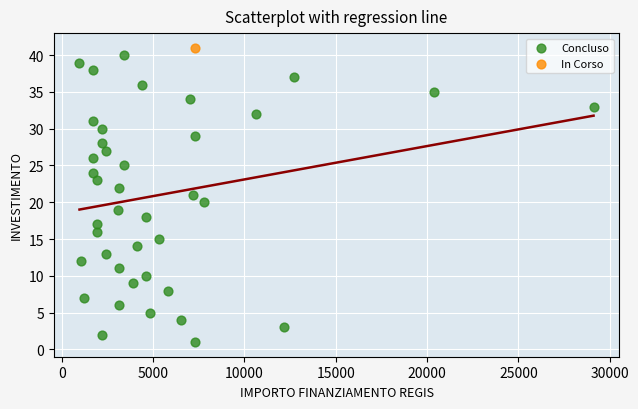

What are all the series names shown in the legend?

Concluso, In Corso